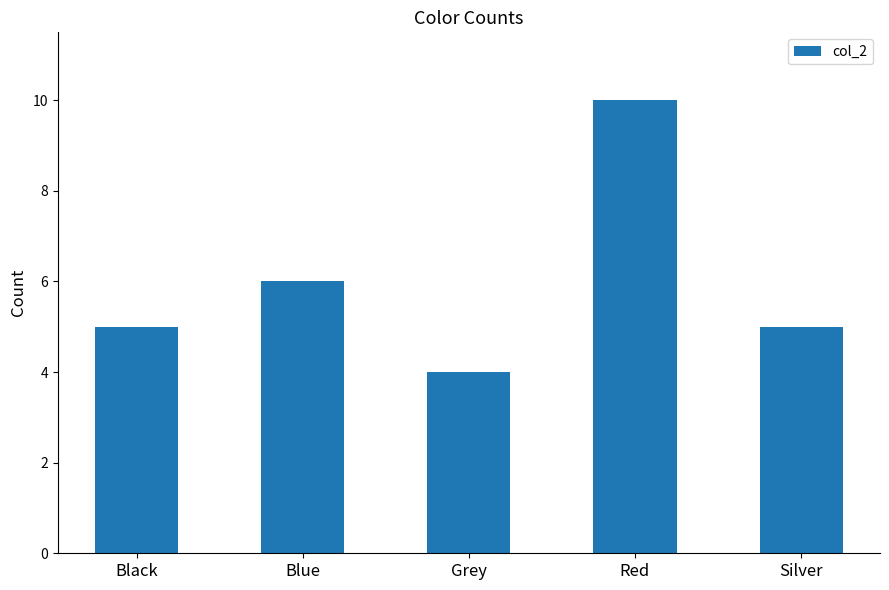

Does the chart contain any negative values?

No